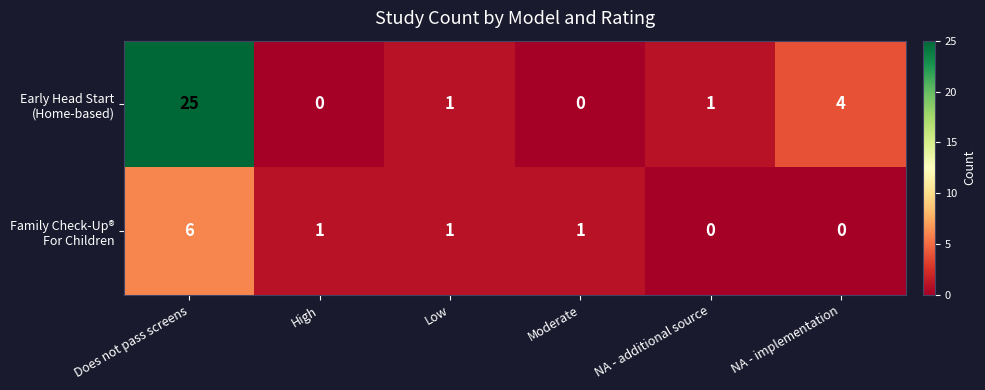

At which category is the sum across all series the highest?

Does not pass screens